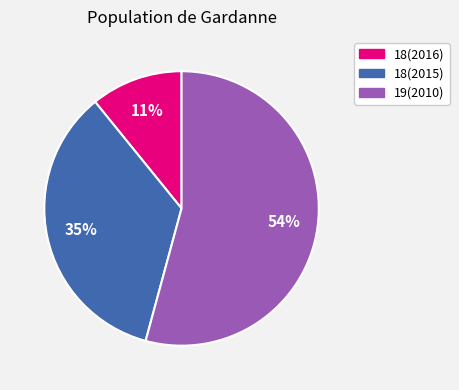

Does any single category account for the majority?

Yes